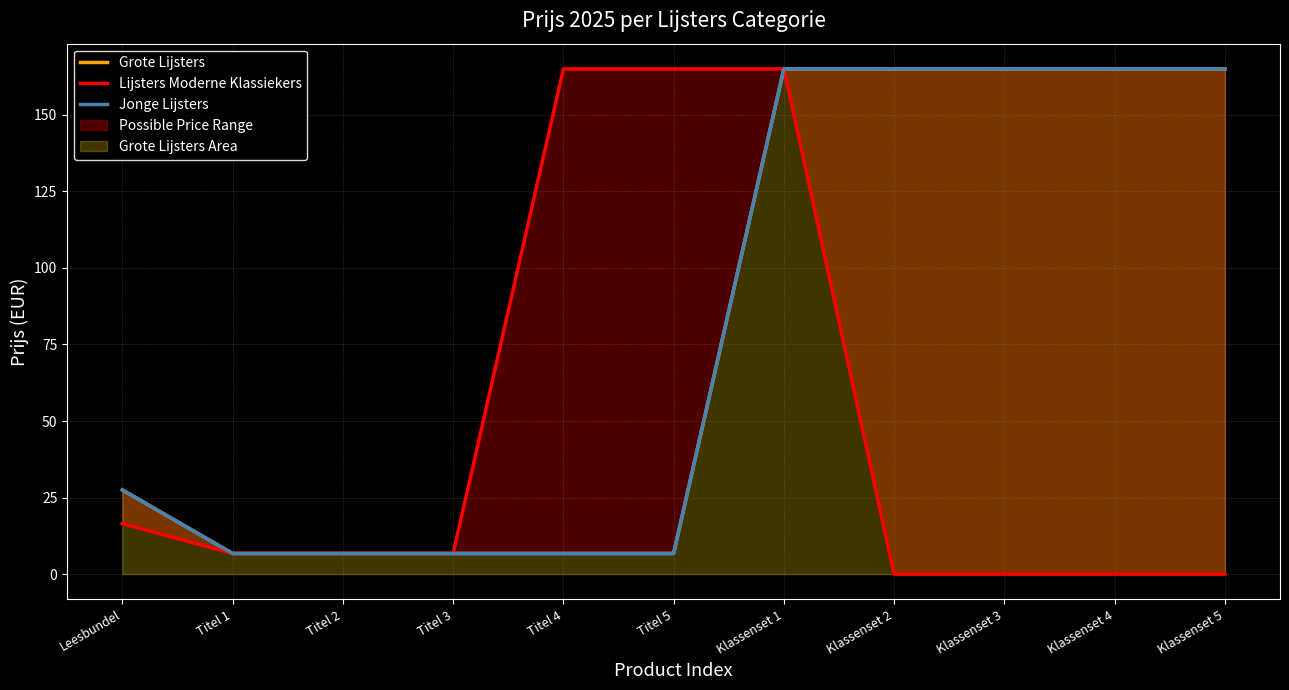

What position from the right is Leesbundel?

11